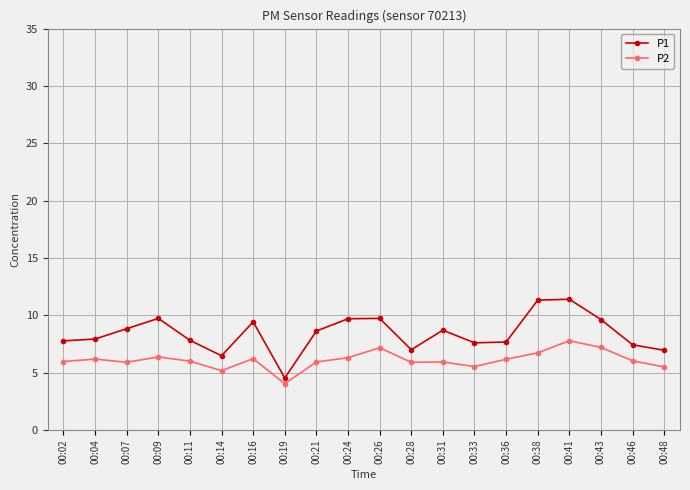

Which series changed the most between 00:11 and 00:43?

P1